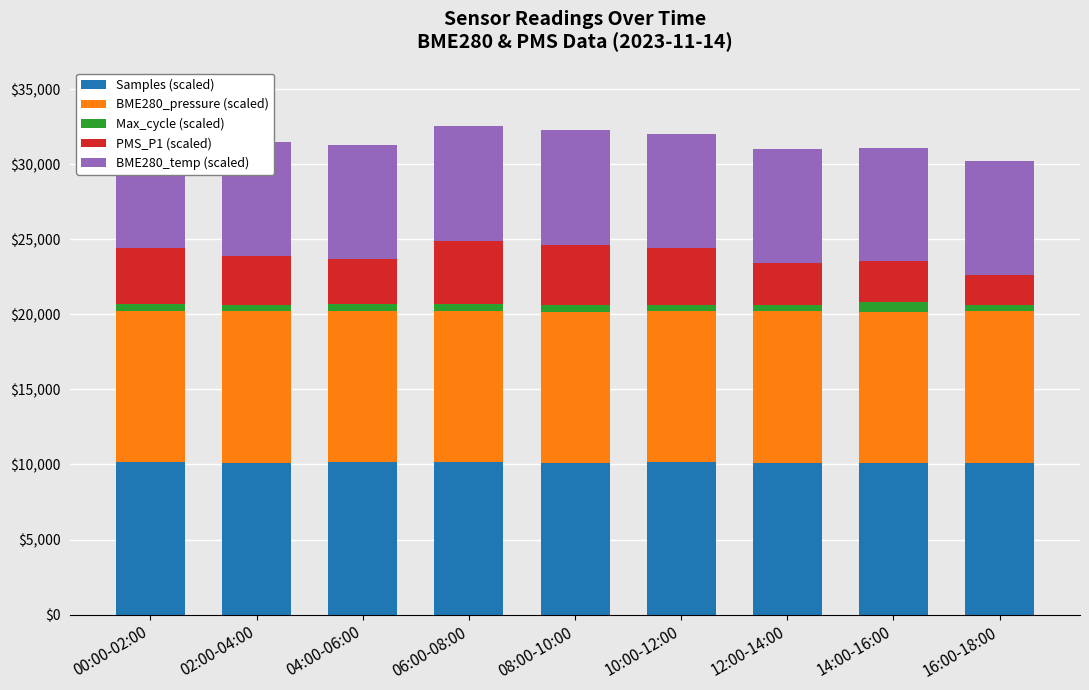

Is it true that Samples (scaled) equals 6169.5 at 04:00-06:00?

False